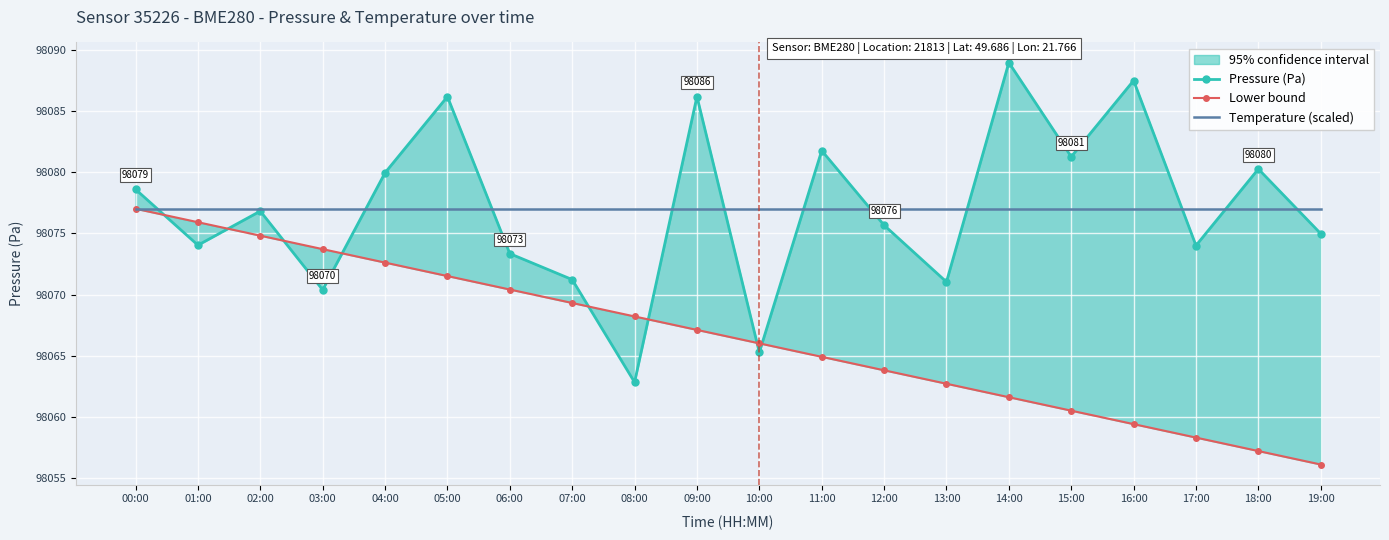

Which series has the largest total across all categories?

Pressure (Pa)